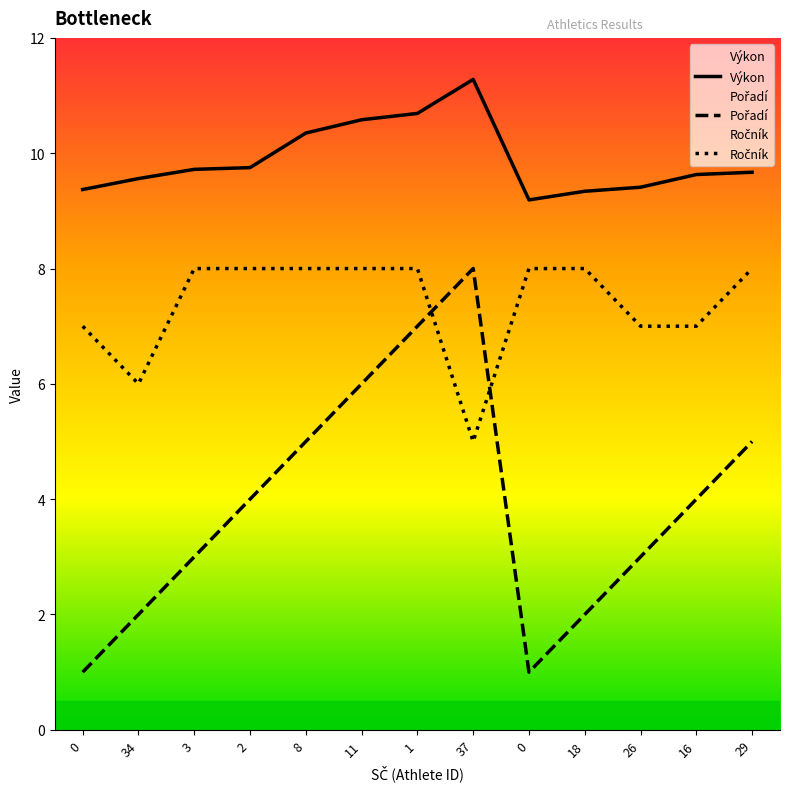

The Pořadí series shows 3.0 at 18. True or false?

False